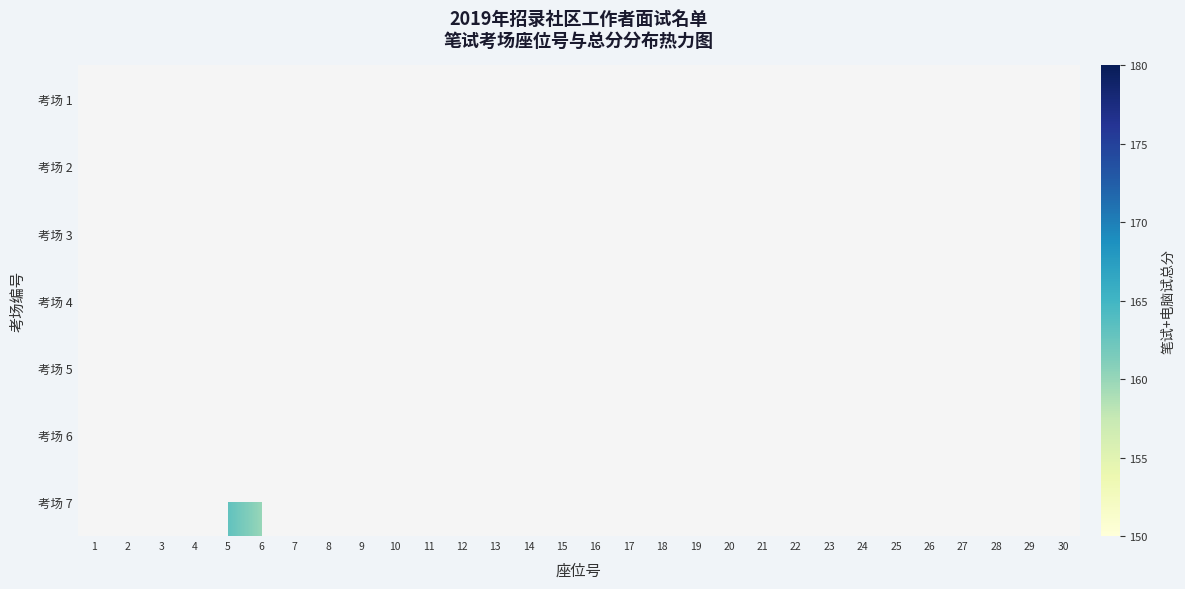

Which category has the lowest value across all series?

15